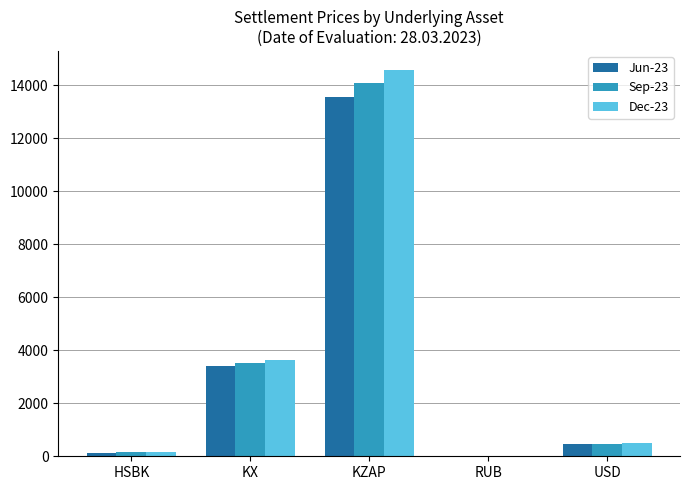

What is the sum of the Jun-23 values at USD and KZAP?

14006.7